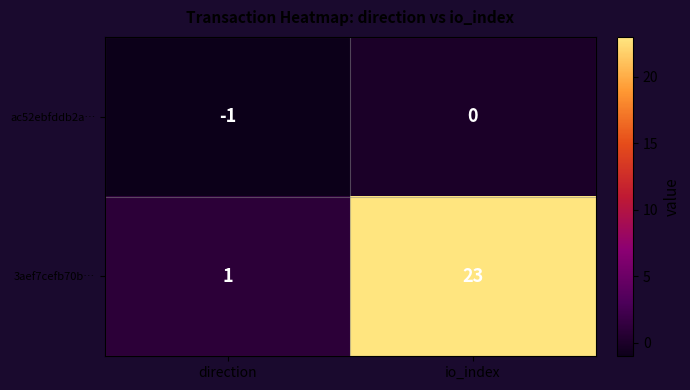

Rank the series by their maximum value, from lowest to highest.

ac52ebfddb2a…, 3aef7cefb70b…